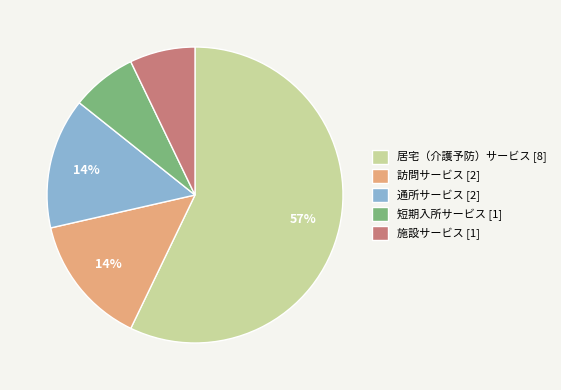

The 施設サービス [1] slice represents 1% of the pie. True or false?

False